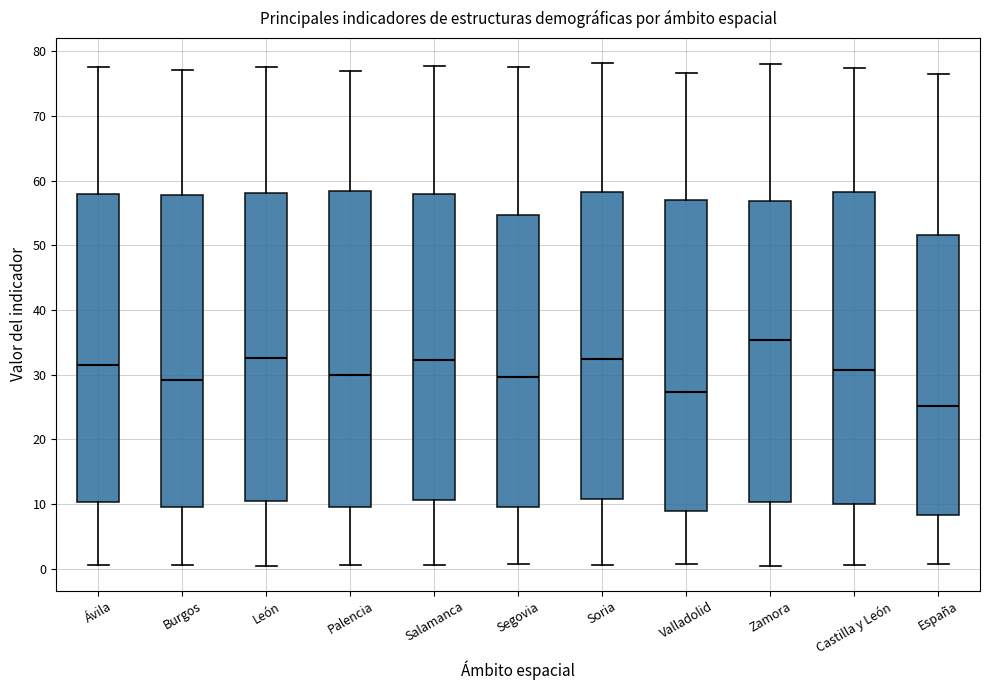

Reading left to right, read every box against the y-axis: the position of its median line, the range the box covers, and the ends of its whiskers. The values are not printed on the chart, so give them approximately, as read against the axis.

Ávila: median 32, box 10 to 58, whiskers 1 to 78
Burgos: median 29, box 10 to 58, whiskers 1 to 77
León: median 33, box 11 to 58, whiskers 0 to 78
Palencia: median 30, box 10 to 58, whiskers 1 to 77
Salamanca: median 32, box 11 to 58, whiskers 1 to 78
Segovia: median 30, box 10 to 55, whiskers 1 to 77
Soria: median 32, box 11 to 58, whiskers 1 to 78
Valladolid: median 27, box 9 to 57, whiskers 1 to 77
Zamora: median 35, box 10 to 57, whiskers 0 to 78
Castilla y León: median 31, box 10 to 58, whiskers 1 to 77
España: median 25, box 8 to 52, whiskers 1 to 76